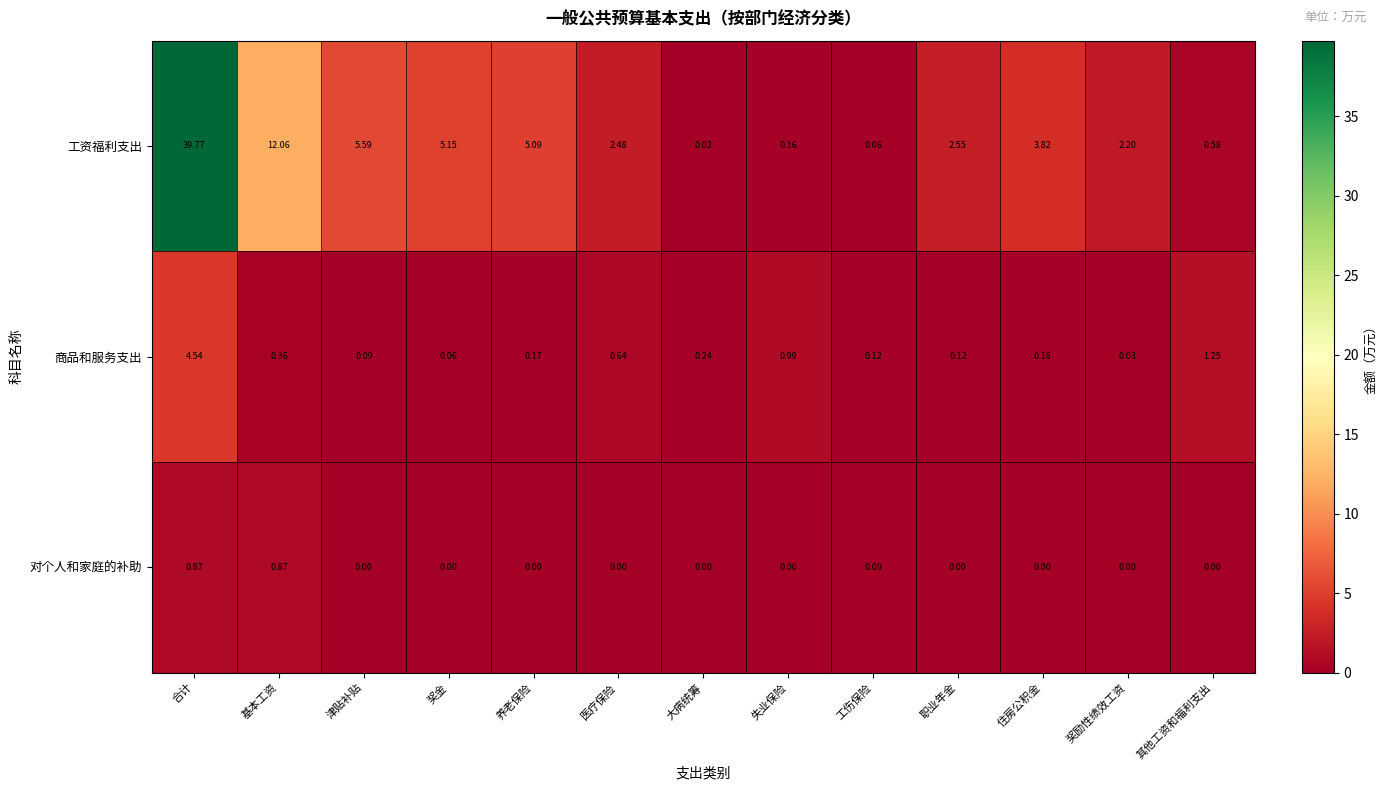

At which category is the sum across all series the highest?

合计